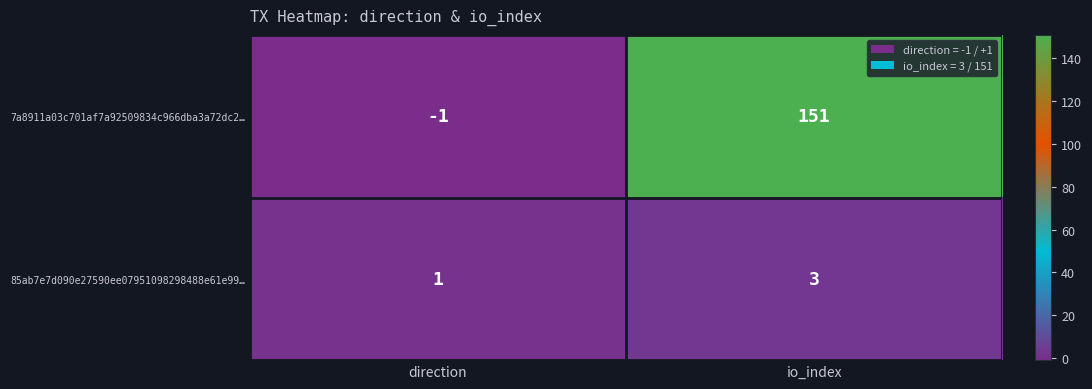

What is the difference between the highest and lowest values at direction?

2